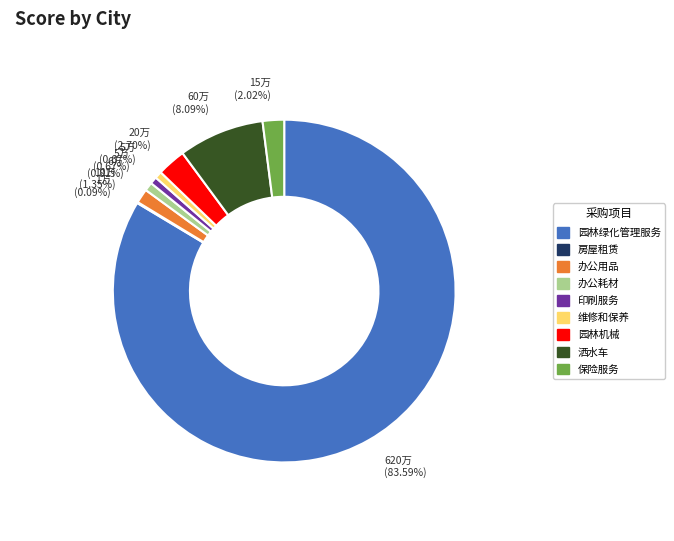

To the nearest percent, what is the difference between the 保险服务 and 办公用品 slice percentages?

1%